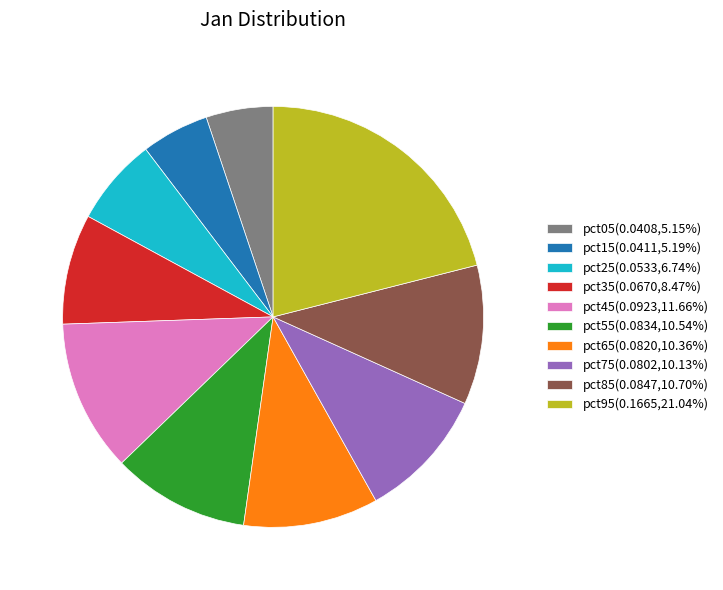

Is pct05(0.0408,5.15%) the majority of the pie?

No